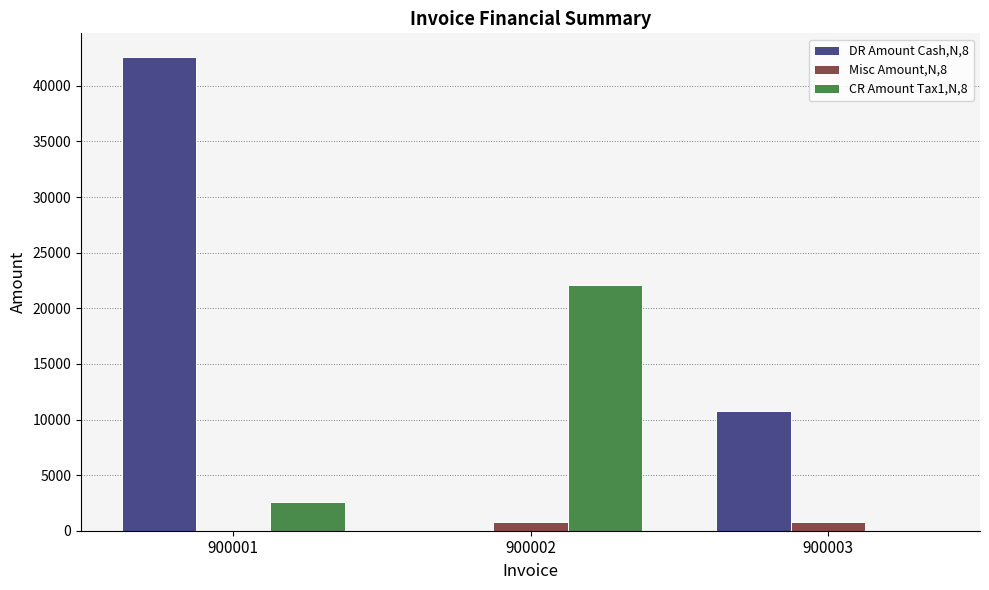

Is the value of Misc Amount,N,8 at 900003 greater than the value of CR Amount Tax1,N,8 at 900001?

No